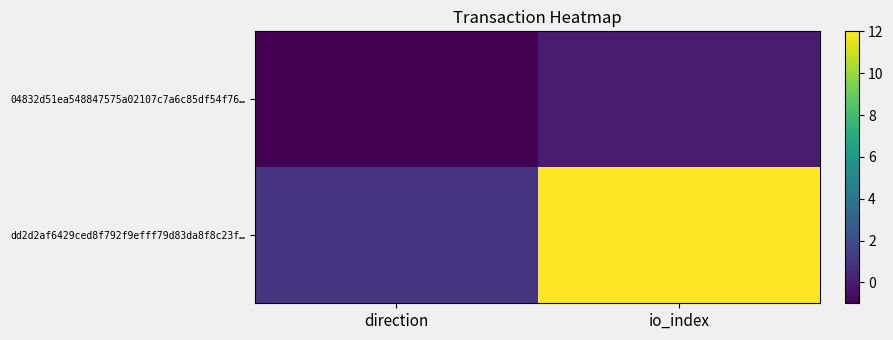

Which series has the largest total across all categories?

dd2d2af6429ced8f792f9efff79d83da8f8c23f…